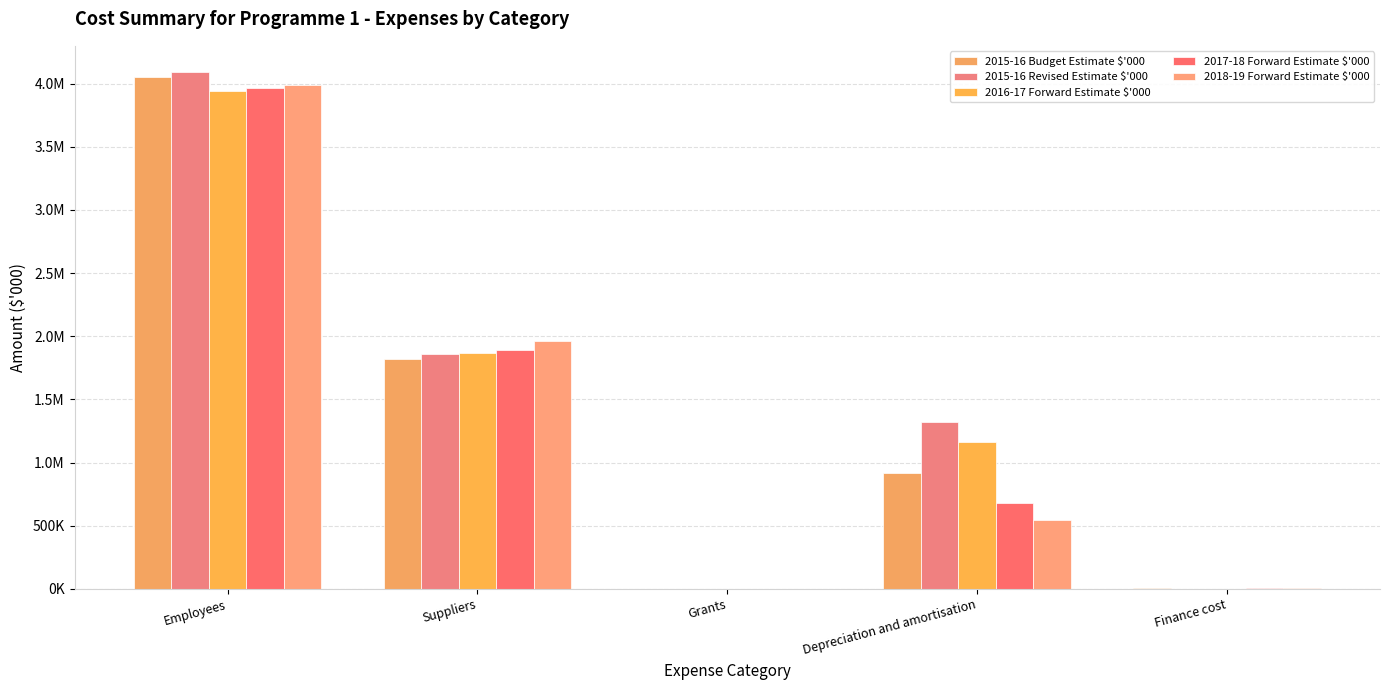

Reading right to left, extract all data points from this chart.

2015-16 Budget Estimate $'000: Finance cost=4615	Depreciation and amortisation=915518	Grants=2997	Suppliers=1821103	Employees=4049921
2015-16 Revised Estimate $'000: Finance cost=0	Depreciation and amortisation=1321770	Grants=2815	Suppliers=1863714	Employees=4094634
2016-17 Forward Estimate $'000: Finance cost=3538	Depreciation and amortisation=1165819	Grants=2817	Suppliers=1865404	Employees=3942069
2017-18 Forward Estimate $'000: Finance cost=4212	Depreciation and amortisation=678508	Grants=93	Suppliers=1894306	Employees=3964661
2018-19 Forward Estimate $'000: Finance cost=5514	Depreciation and amortisation=548099	Grants=95	Suppliers=1962345	Employees=3992530